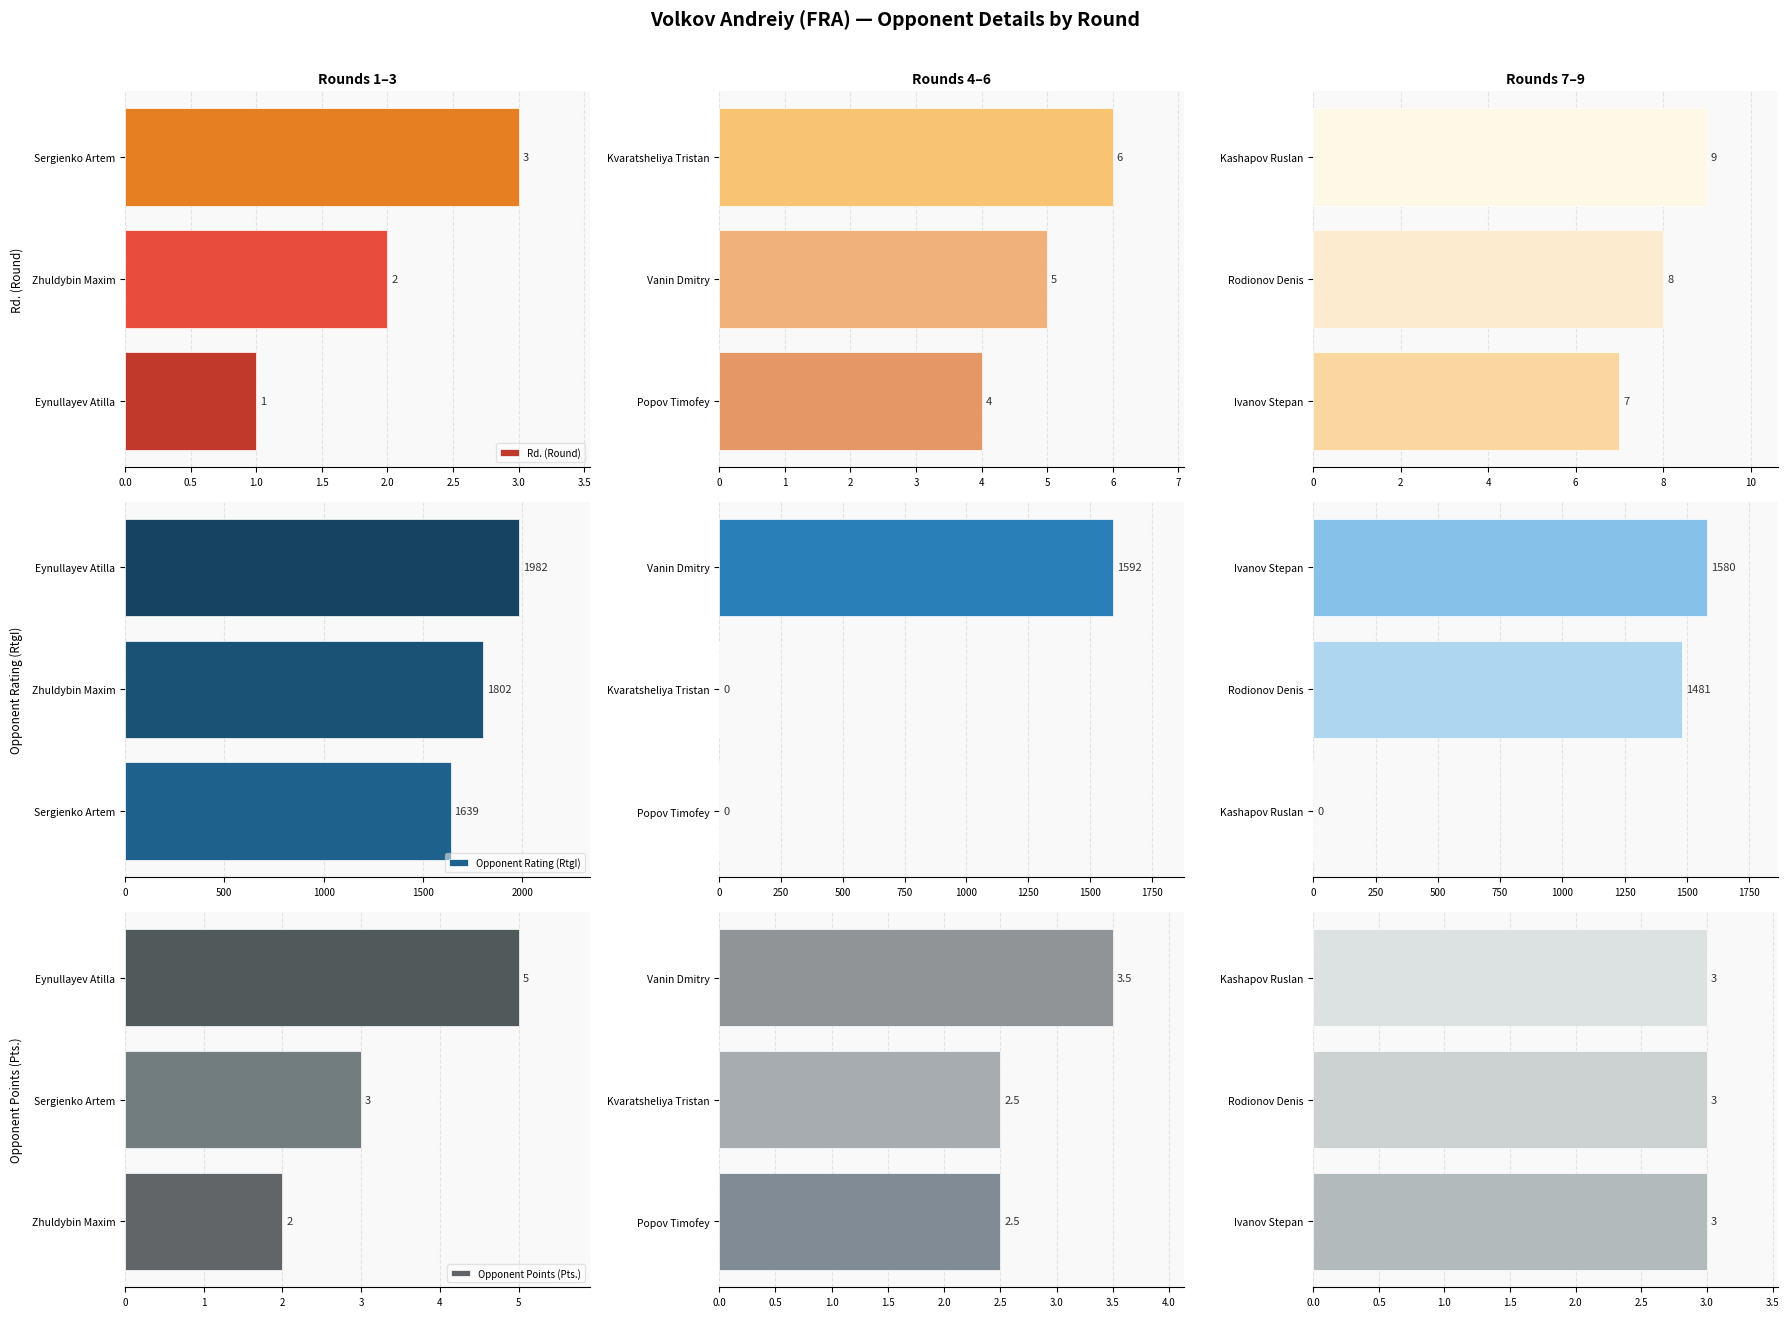

How many distinct data groups are displayed?

3